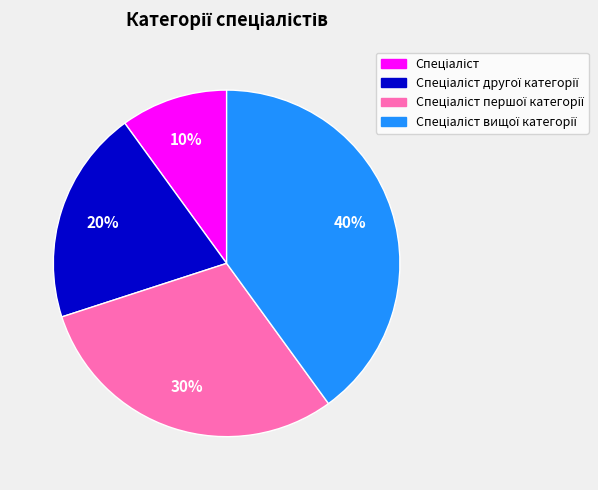

Is there any slice that represents more than half of the pie?

No